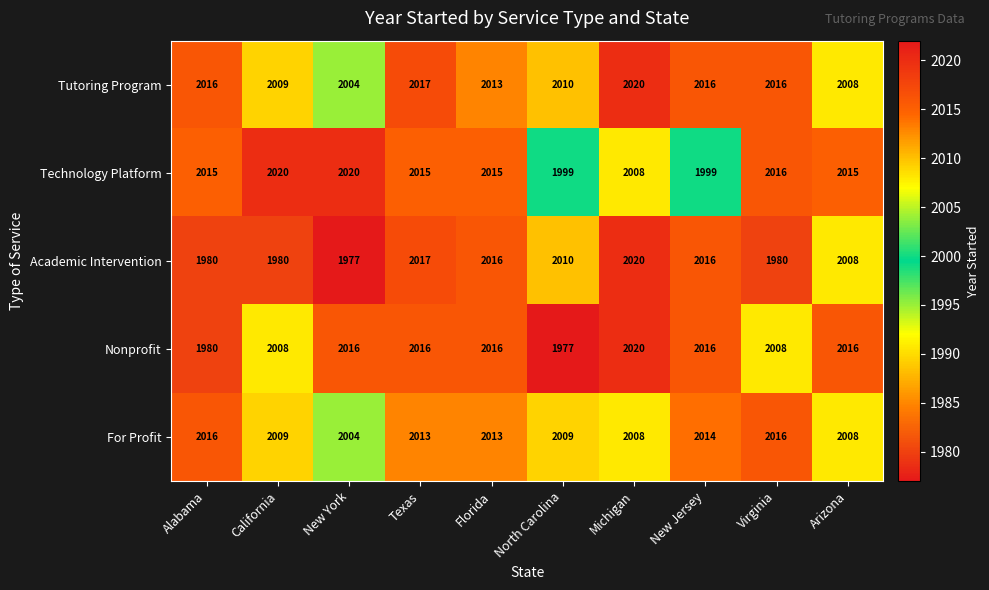

What is the highest value of the Technology Platform series?

2020